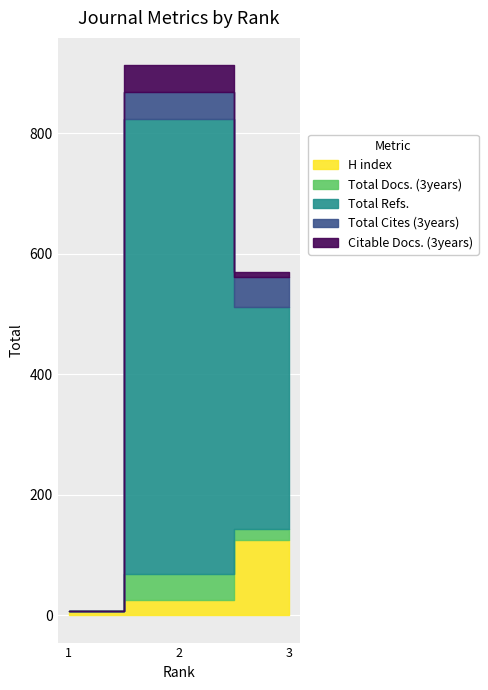

Rank the categories by Total Cites (3years) value from highest to lowest.

3, 2, 1